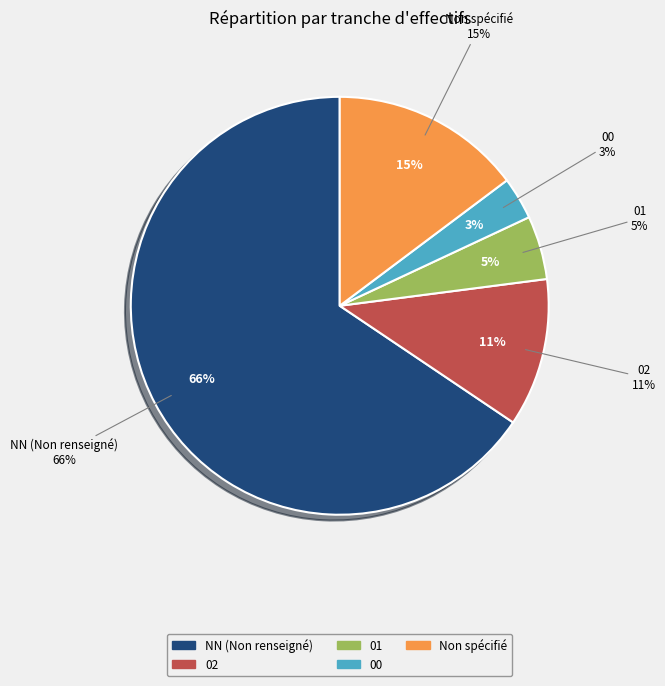

To the nearest percent, what percentage of the pie is 02?

11%